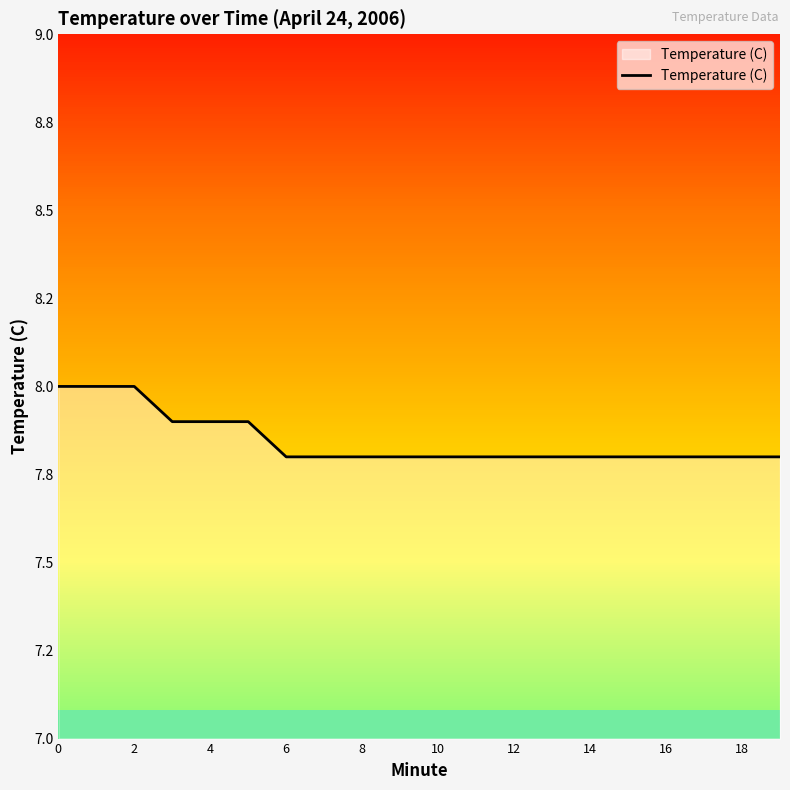

Reading left to right, extract all data points from this chart.

8.0	8.0	8.0	7.9	7.9	7.9	7.8	7.8	7.8	7.8	7.8	7.8	7.8	7.8	7.8	7.8	7.8	7.8	7.8	7.8